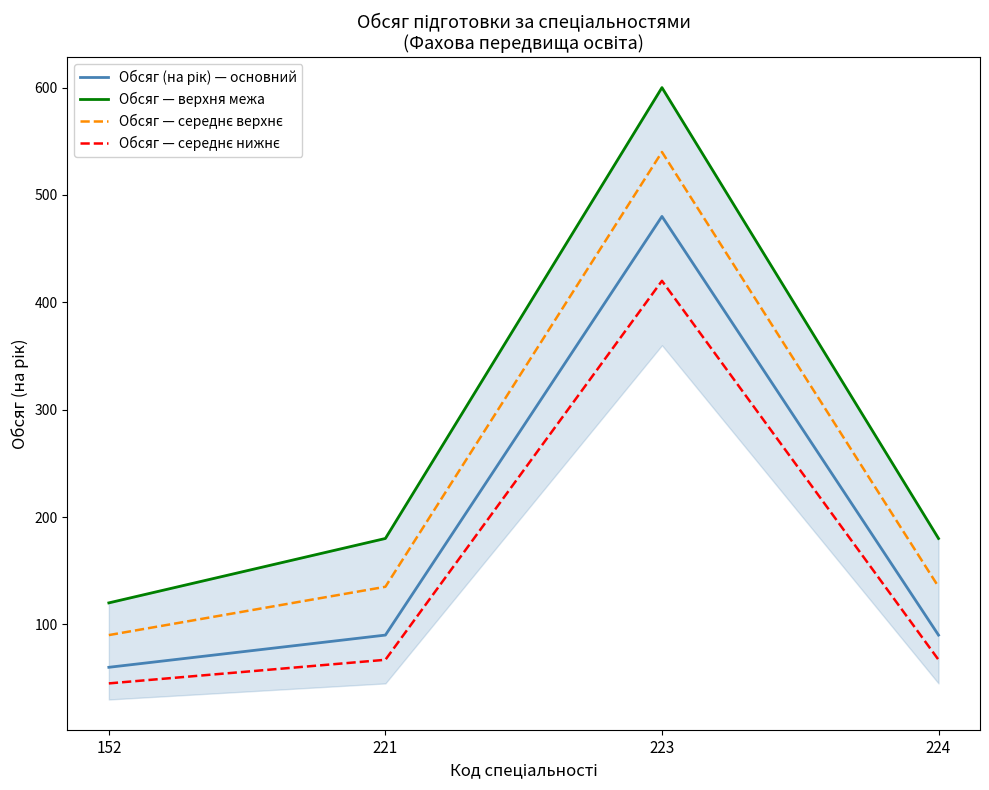

What is the sum of the Обсяг — середнє верхнє values at 152 and 224?

225